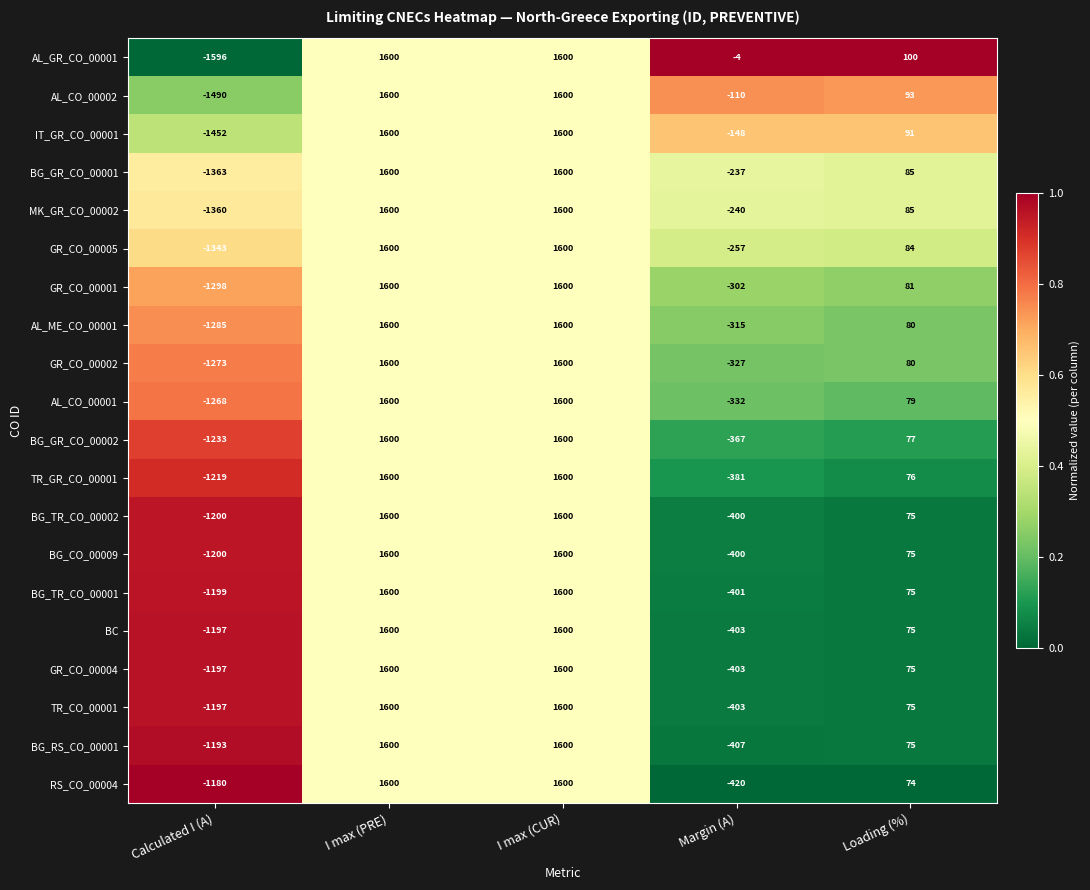

The RS_CO_00004 series shows 1600 at I max (CUR). True or false?

True